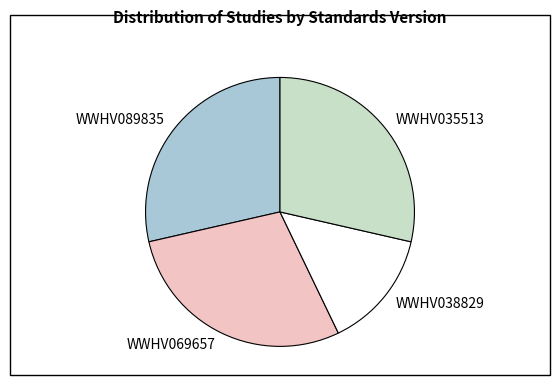

Is the sum of WWHV038829 and WWHV069657 greater than half?

No